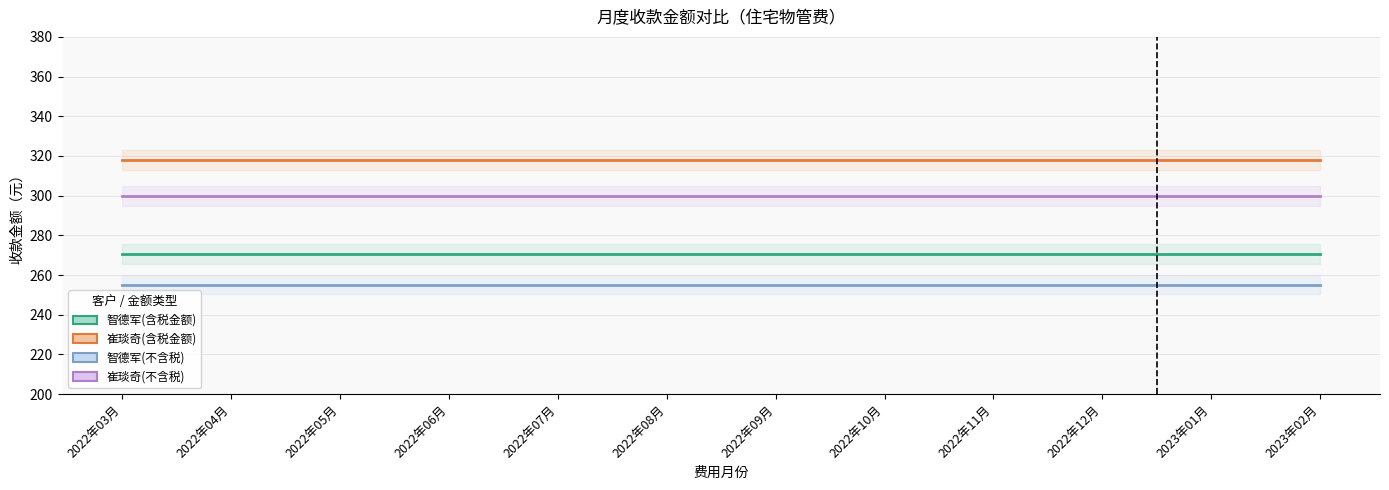

Is the value of 智德军(含税金额) at 2022年11月 greater than the value of 智德军(不含税) at 2022年06月?

Yes